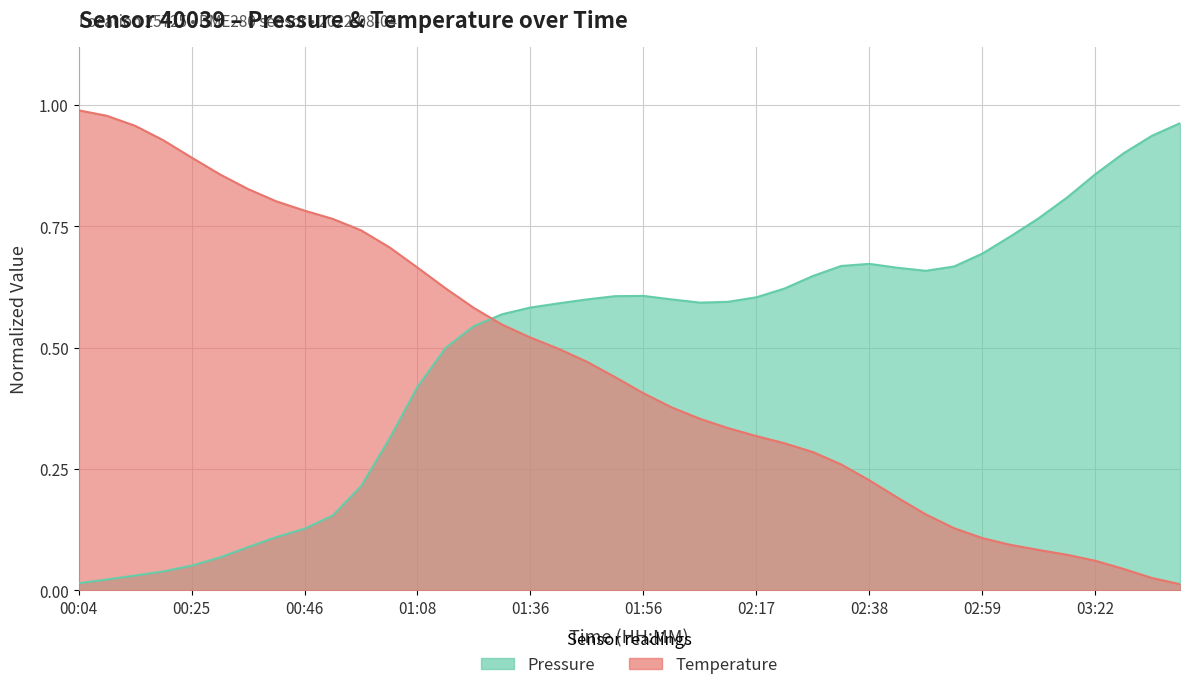

Which series changed the most between 23 and 34?

temperature